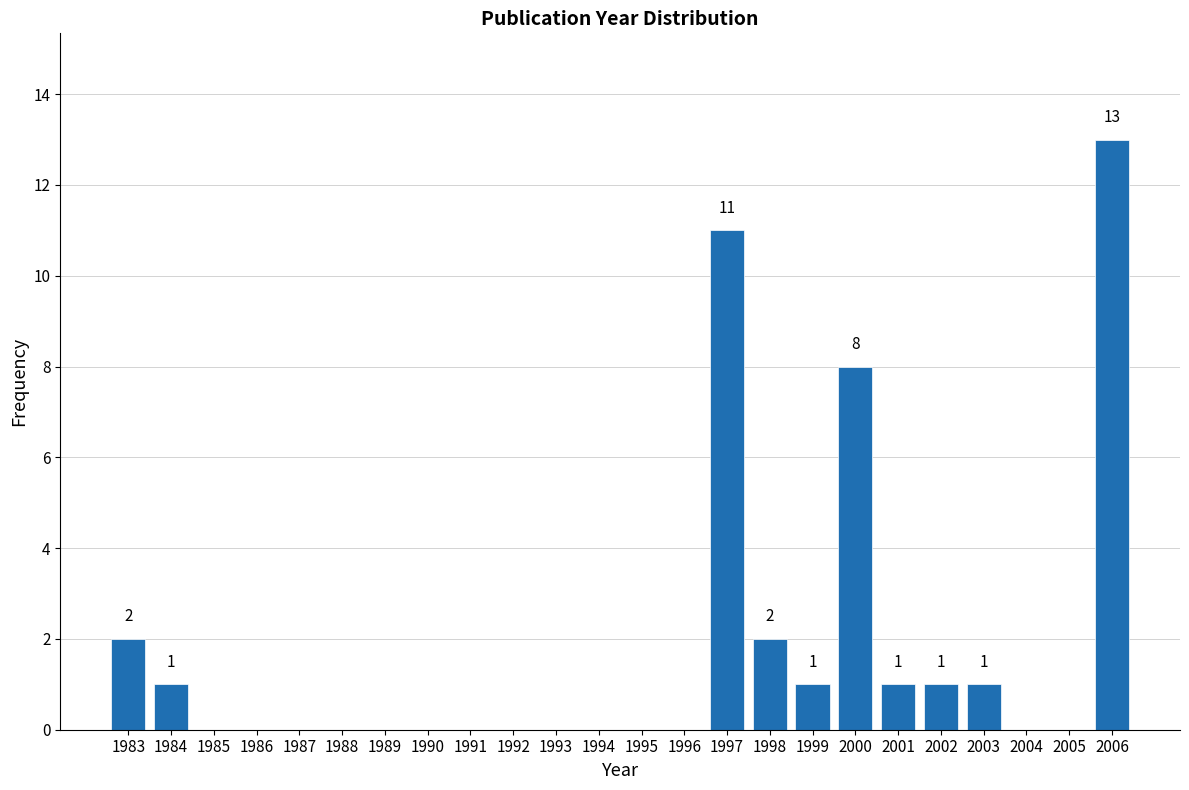

Reading left to right, what are all the values shown in this chart?

1983=2	1984=1	1985=0	1986=0	1987=0	1988=0	1989=0	1990=0	1991=0	1992=0	1993=0	1994=0	1995=0	1996=0	1997=11	1998=2	1999=1	2000=8	2001=1	2002=1	2003=1	2004=0	2005=0	2006=13